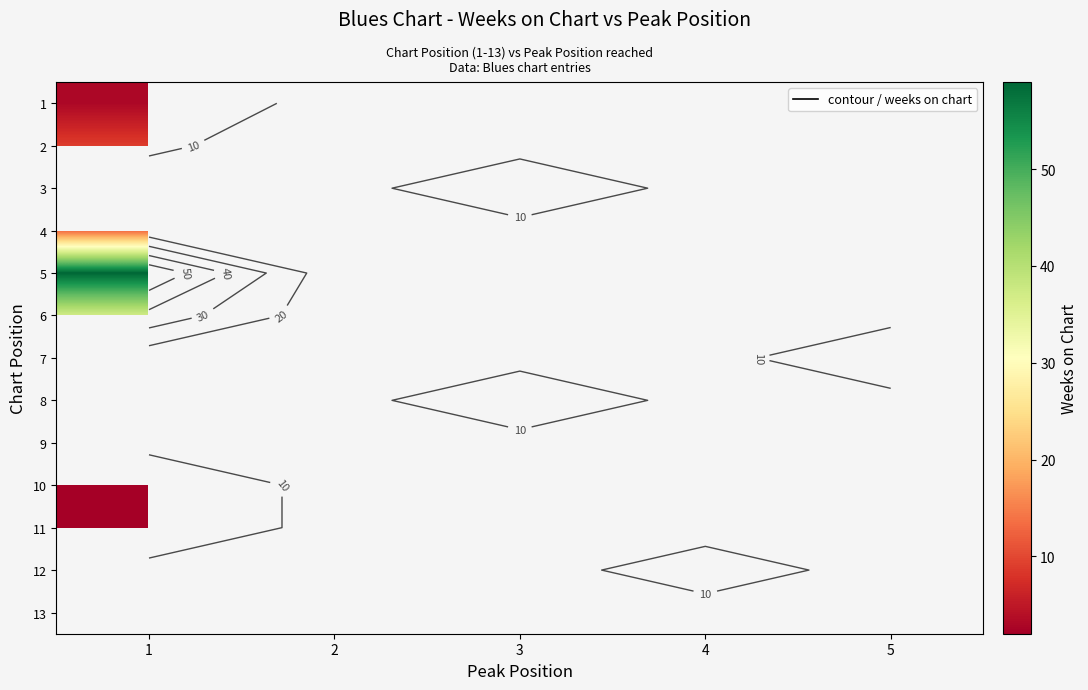

How many categories are shown in the chart?

5